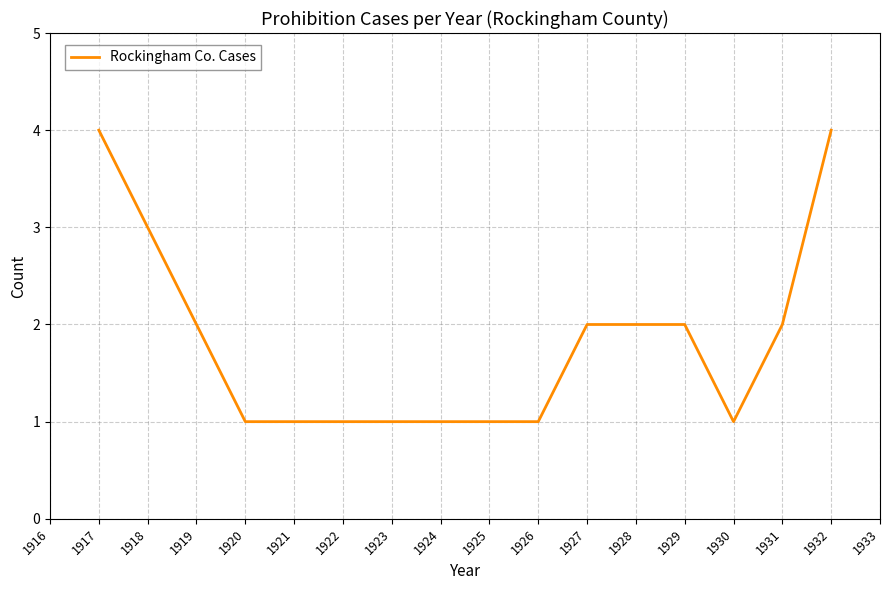

The value at 1924 is 0. True or false?

False